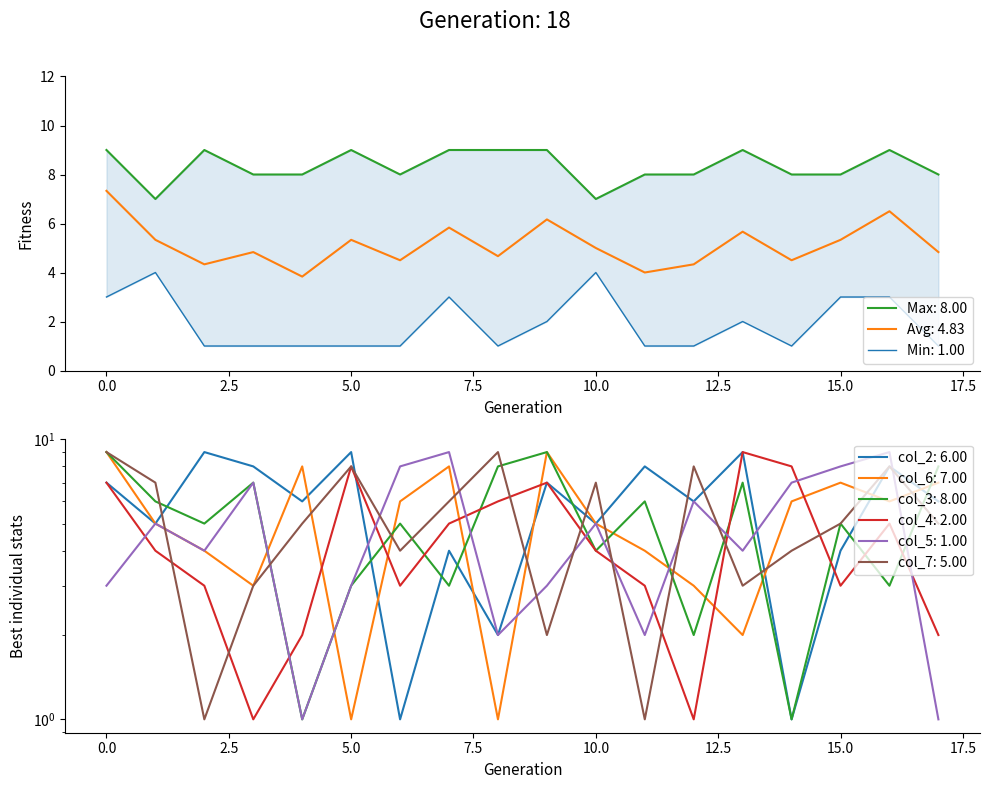

What is the minimum value for Avg: 4.83?

3.8